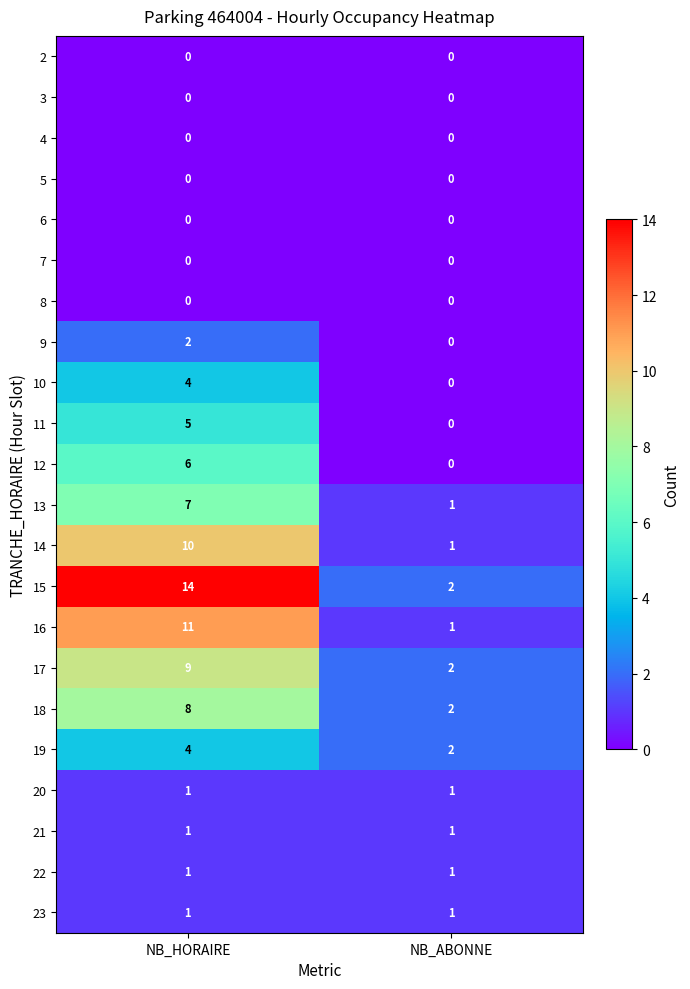

What is the sum of the 13 values at NB_HORAIRE and NB_ABONNE?

8